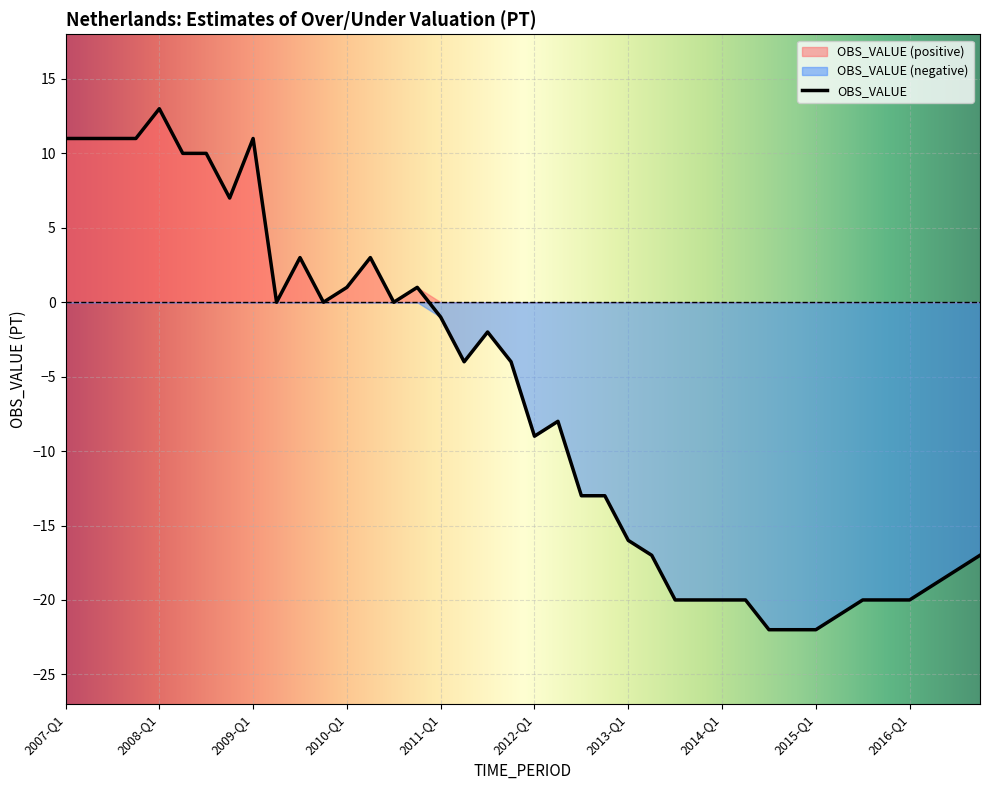

Rank the categories by value from lowest to highest.

2014-Q3, 2014-Q4, 2015-Q1, 2015-Q2, 2013-Q3, 2013-Q4, 2014-Q1, 2014-Q2, 2015-Q3, 2015-Q4, 2016-Q1, 2016-Q2, 2016-Q3, 2013-Q2, 2016-Q4, 2013-Q1, 2012-Q3, 2012-Q4, 2012-Q1, 2012-Q2, 2011-Q2, 2011-Q4, 2011-Q3, 2011-Q1, 2009-Q2, 2009-Q4, 2010-Q3, 2010-Q1, 2010-Q4, 2009-Q3, 2010-Q2, 2008-Q4, 2008-Q2, 2008-Q3, 2007-Q1, 2007-Q2, 2007-Q3, 2007-Q4, 2009-Q1, 2008-Q1